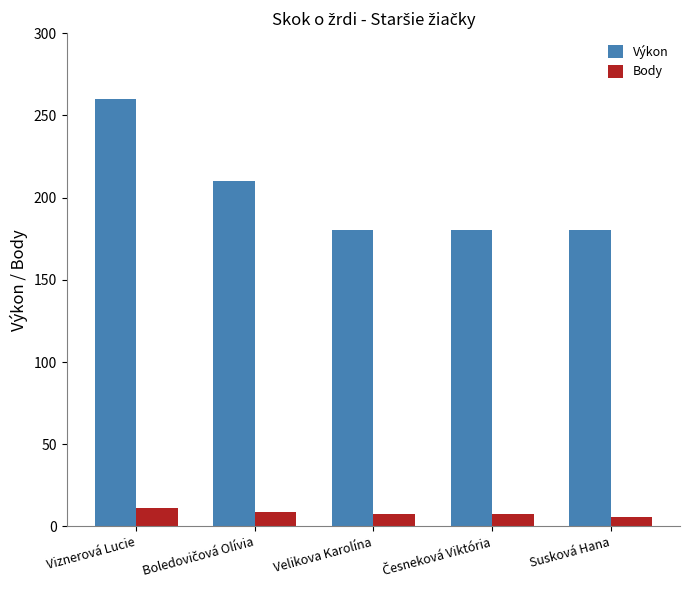

Does the chart contain any negative values?

No